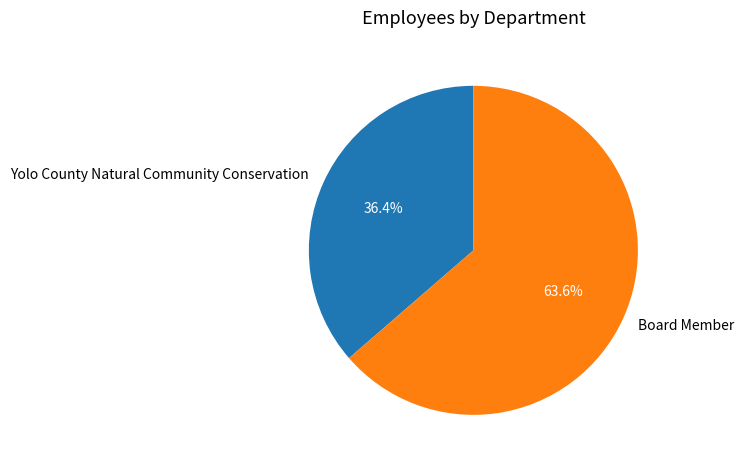

True or false: Board Member accounts for 75% of the total.

False